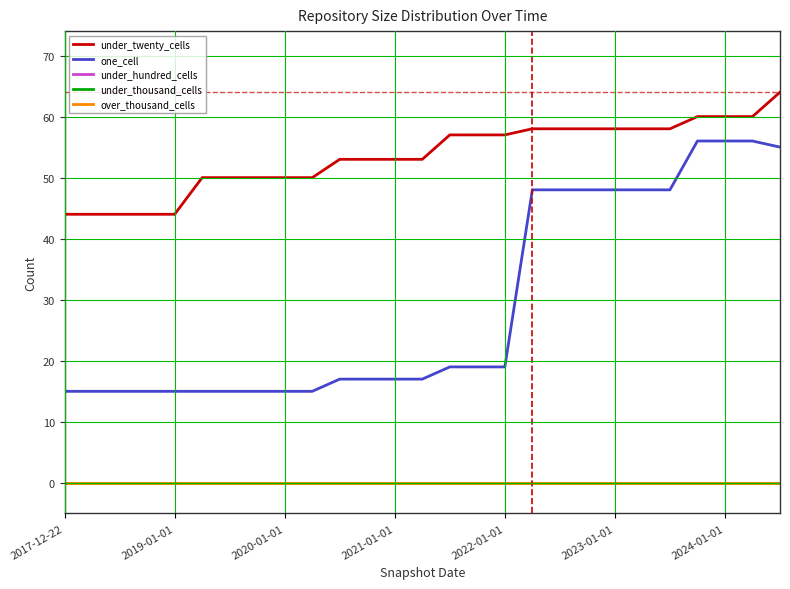

At how many categories does at least one series exceed 17?

27